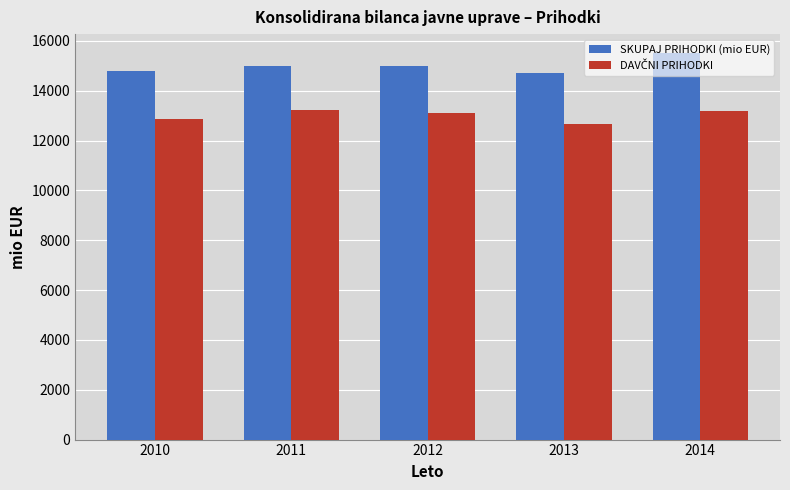

The SKUPAJ PRIHODKI (mio EUR) series shows 14728.2 at 2013. True or false?

True